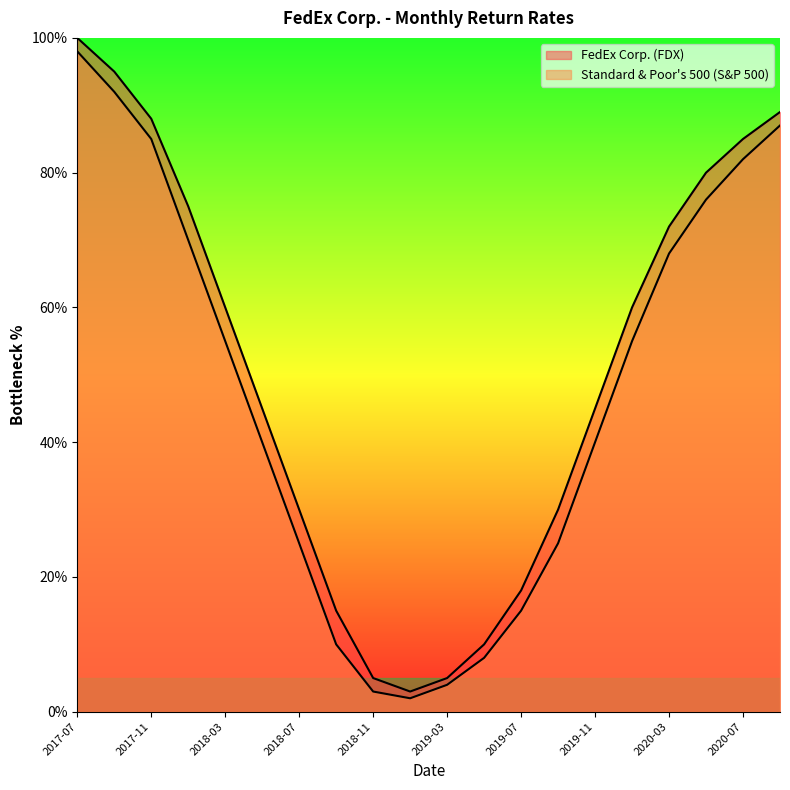

How many interior local valleys does the Standard & Poor's 500 (S&P 500) series have?

1